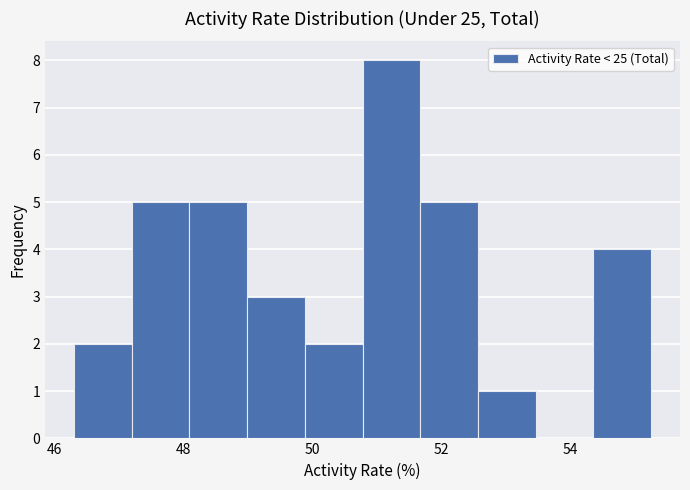

Reading left to right, list every bar in this chart as the range it spans on the x-axis followed by its height. Neither the bar edges nor the heights are printed on the chart, so give them approximately, as read against the axes.

46.4 to 47.2: 2
47.2 to 48.0: 5
48.0 to 49.0: 5
49.0 to 49.8: 3
49.8 to 50.8: 2
50.8 to 51.6: 8
51.6 to 52.6: 5
52.6 to 53.4: 1
53.4 to 54.4: 0
54.4 to 55.2: 4